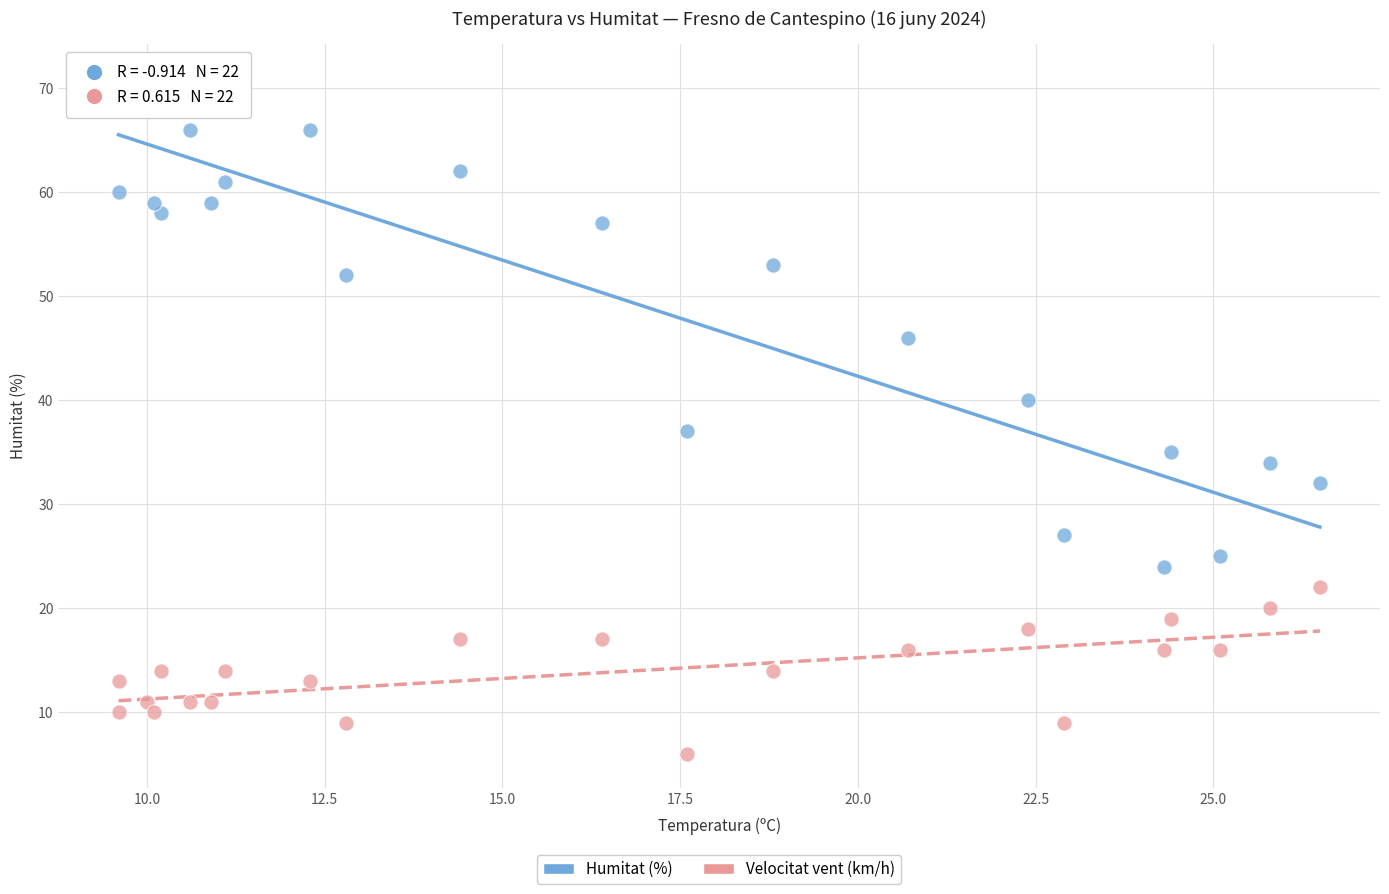

Across all series, what Y value is closest to 38?

37